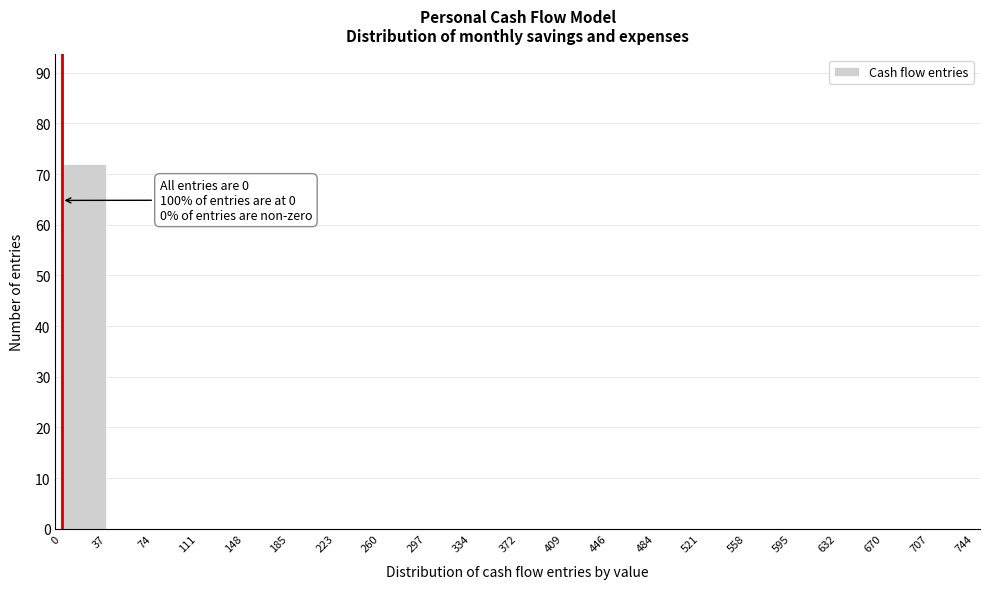

Over which range of the x-axis is the bar tallest?

0 to 37